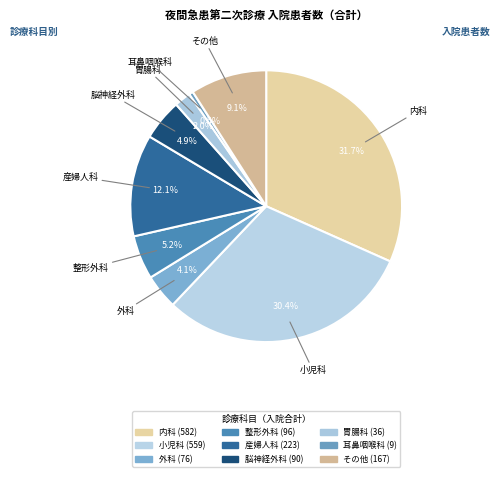

Between 外科 and 整形外科, which is larger?

整形外科